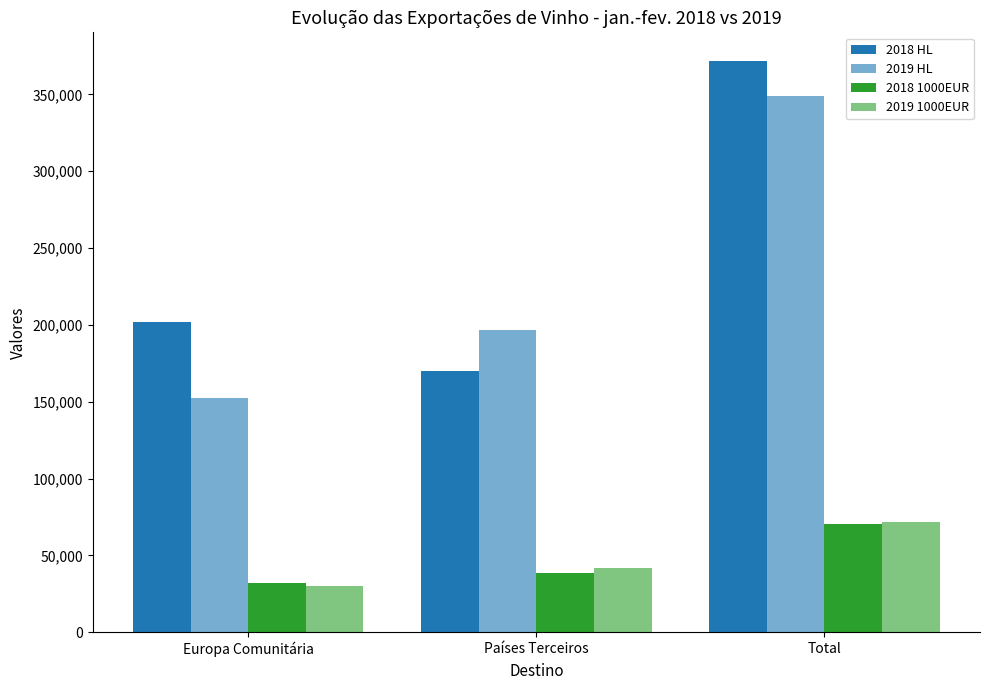

What is the label of the 2nd bar from the right?

Países Terceiros